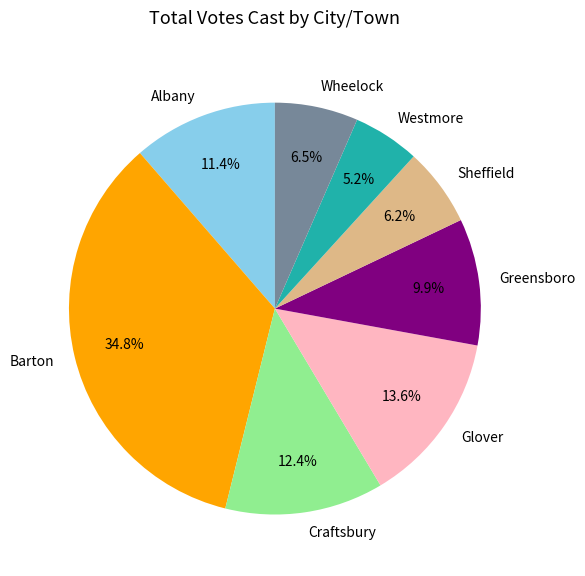

To the nearest percent, what is the average slice percentage?

12%